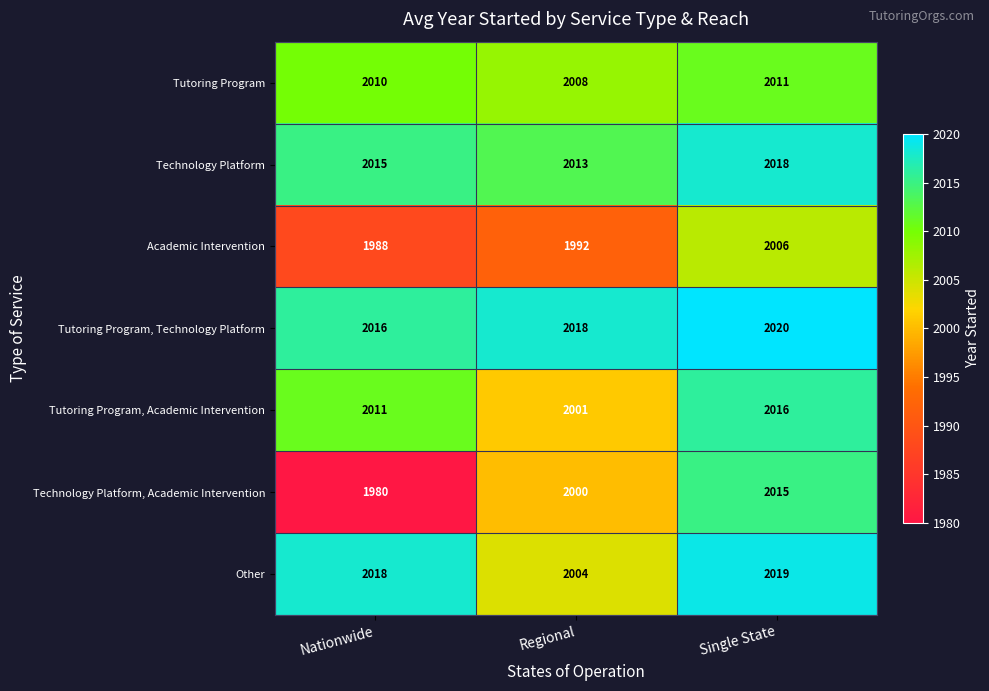

The Other series shows 500 at Single State. True or false?

False